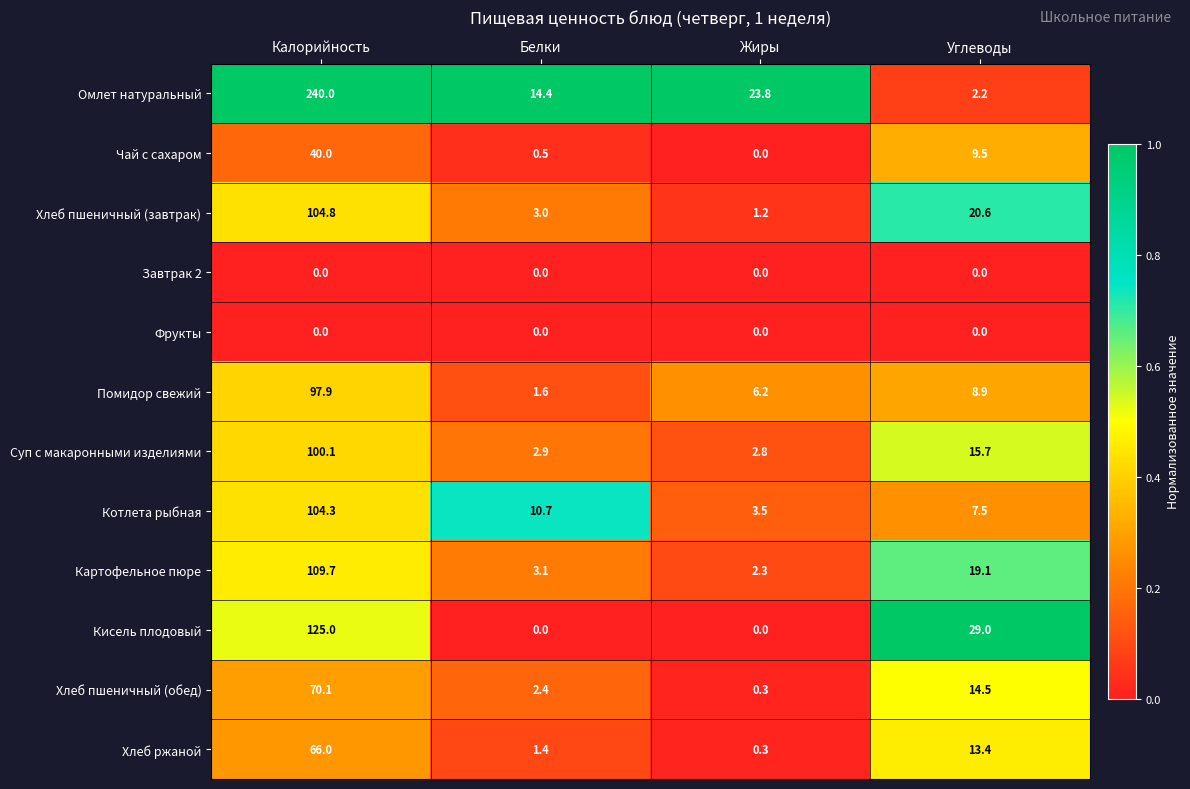

What is the difference between the maximum and minimum values in the Кисель плодовый series?

125.0